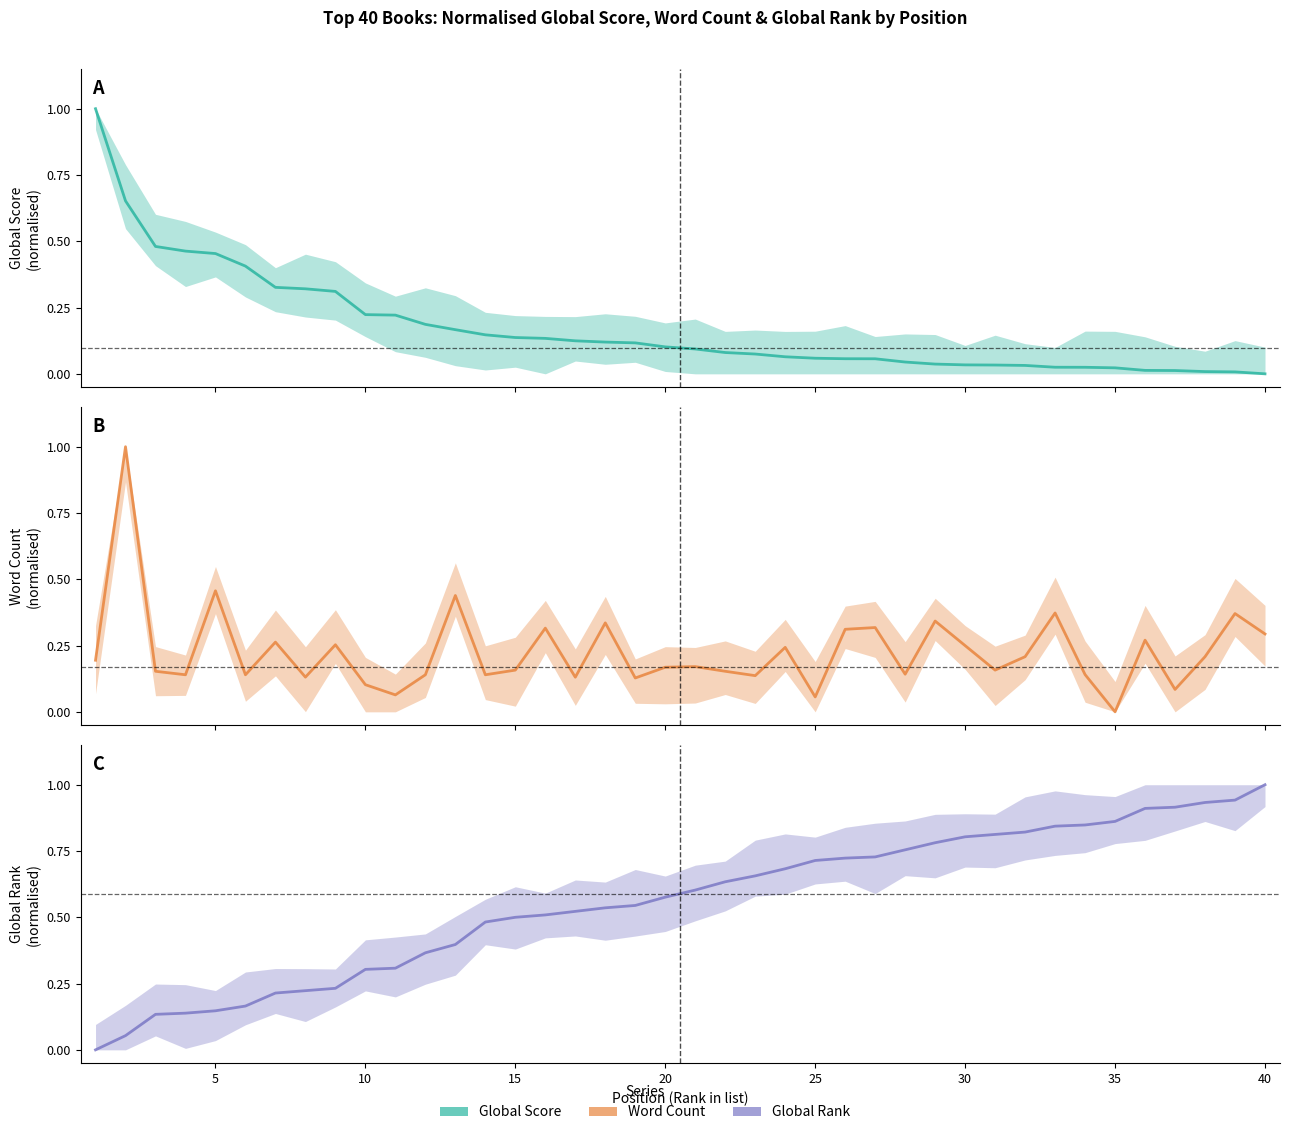

At how many categories does at least one series exceed 0?

40